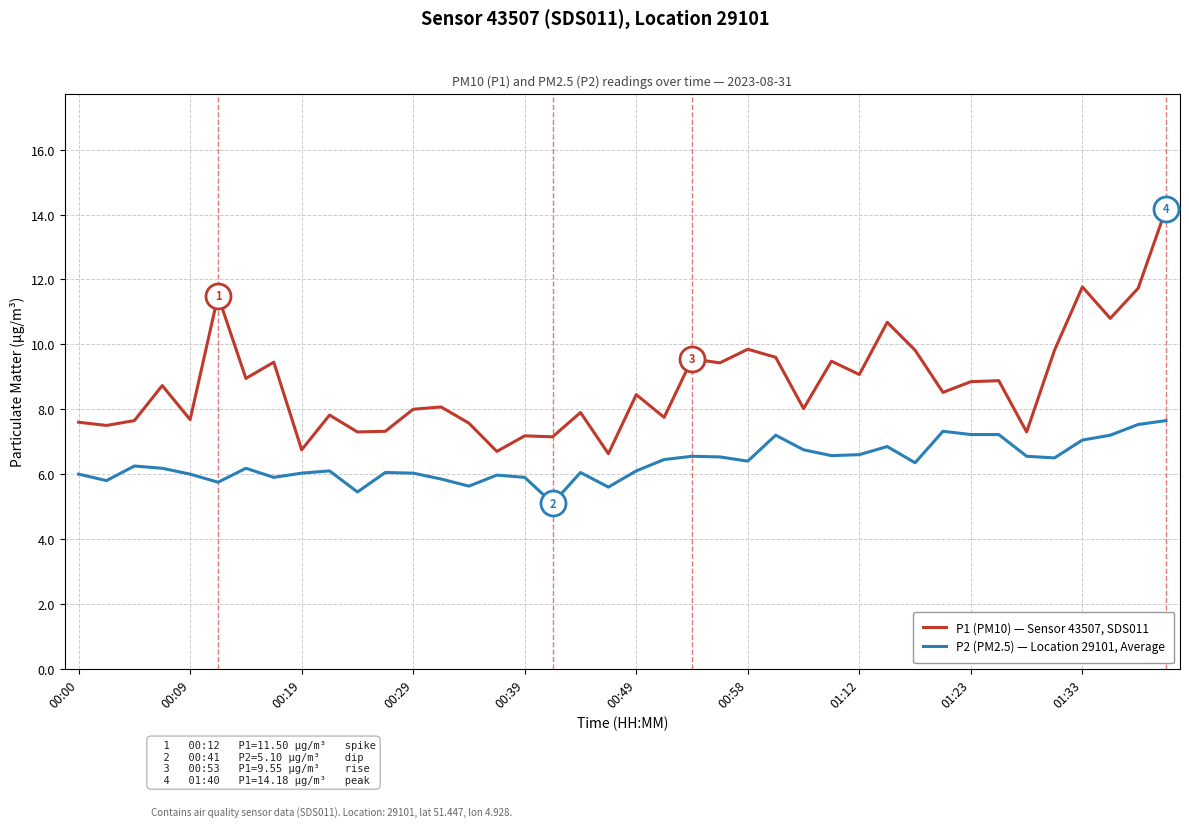

What is the minimum value for P2 (PM2.5) — Location 29101, Average?

5.1